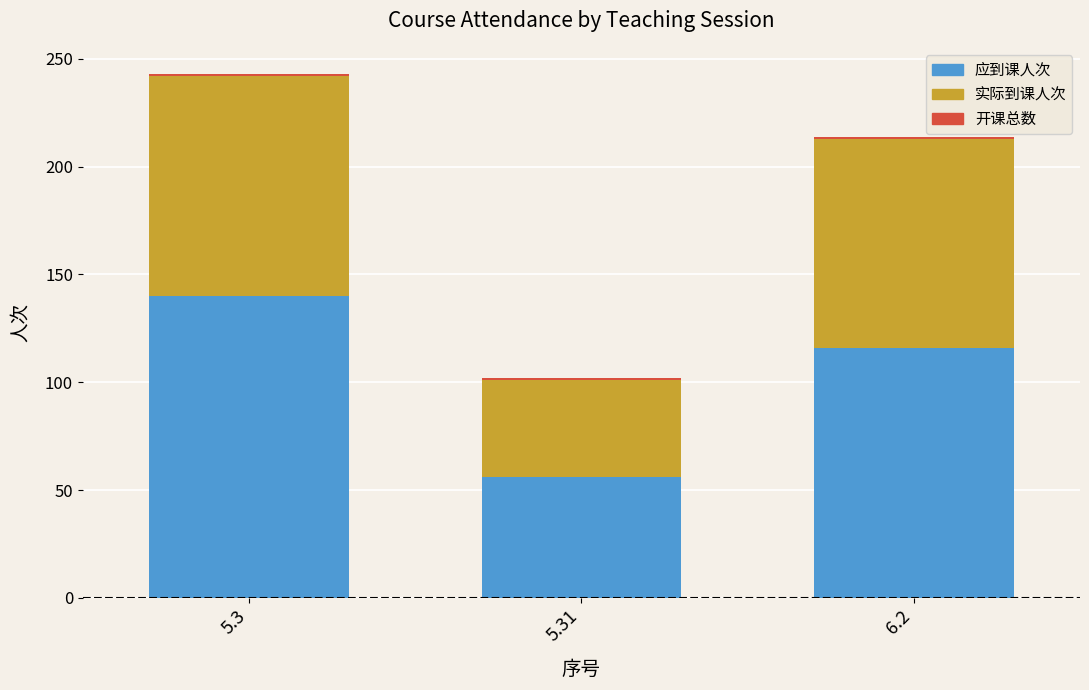

What is the difference between the second highest and minimum values in the 应到课人次 series?

60